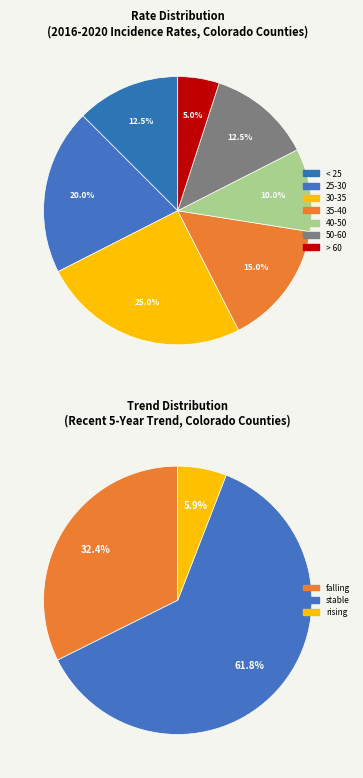

How many segments does this pie chart have?

7